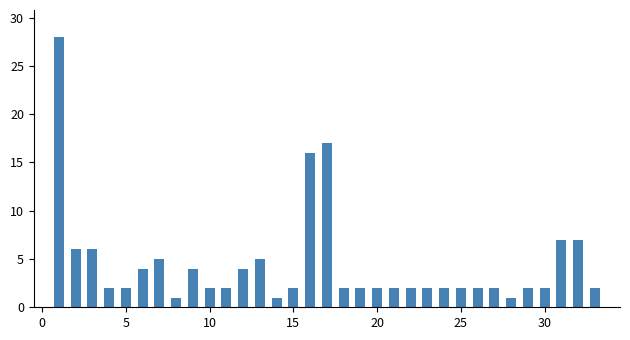

What is the greatest value displayed?

28